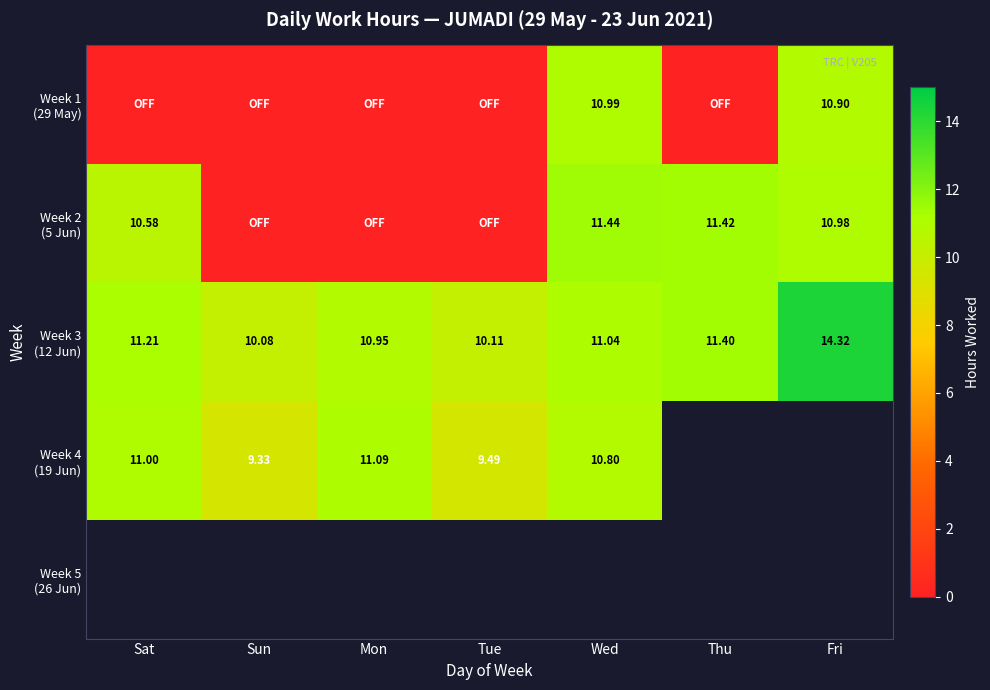

What is the average value of the Week 1 (29 May) series?

3.1